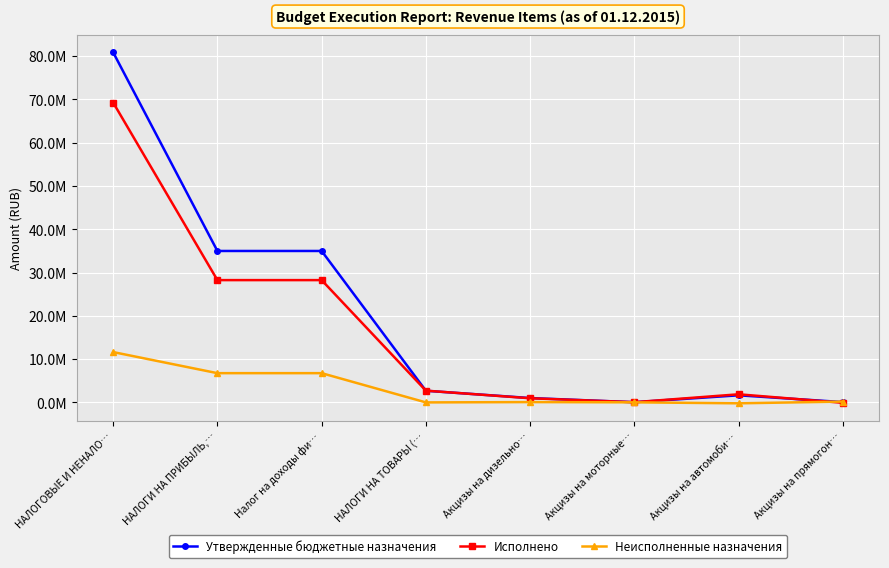

How many intersections are there between Утвержденные бюджетные назначения and Исполнено?

4